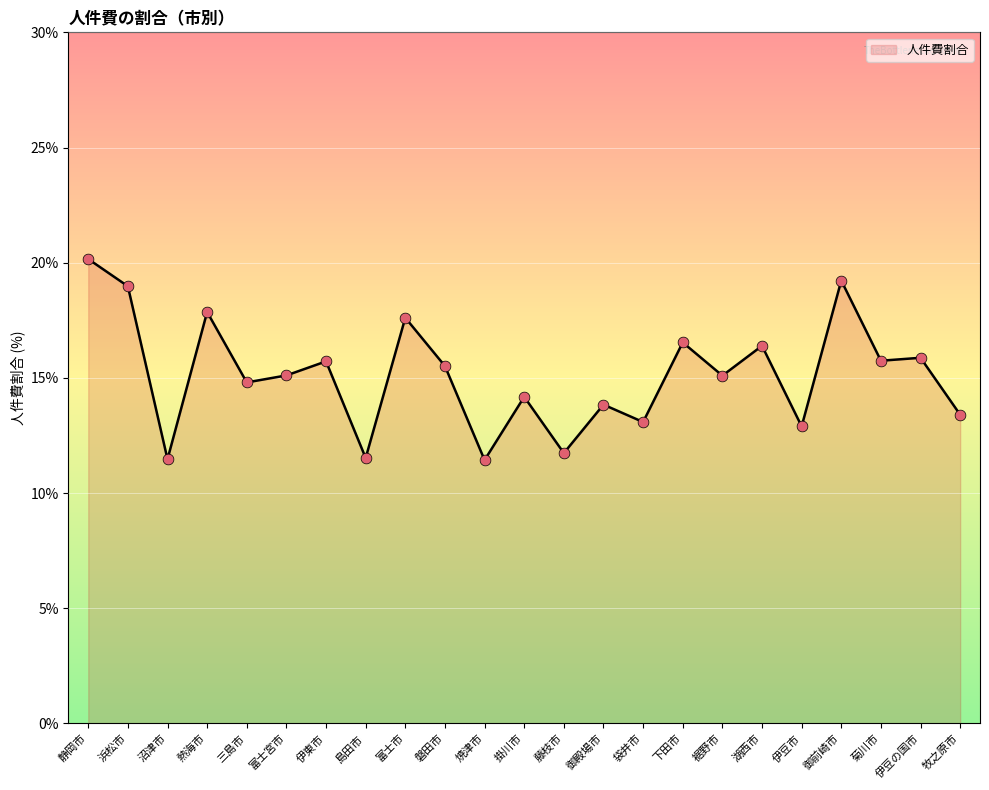

What is the ratio of the value at 三島市 to the value at 袋井市?

1.1